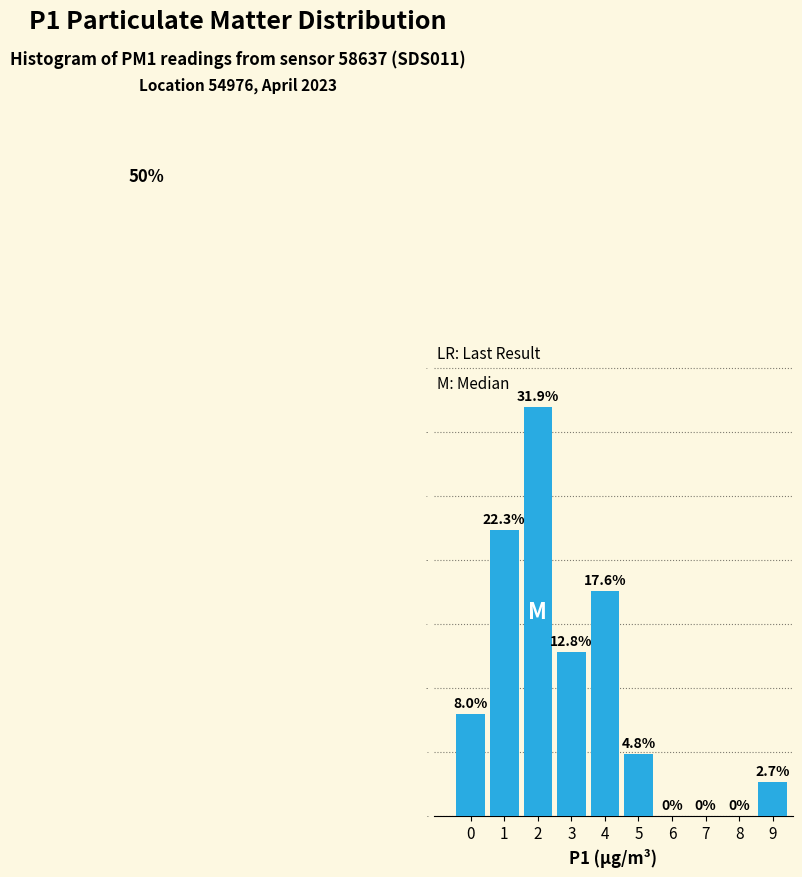

Reading left to right, transcribe all the data shown in this chart.

0=8.0	1=22.3	2=31.9	3=12.8	4=17.6	5=4.8	6=0.0	7=0.0	8=0.0	9=2.7